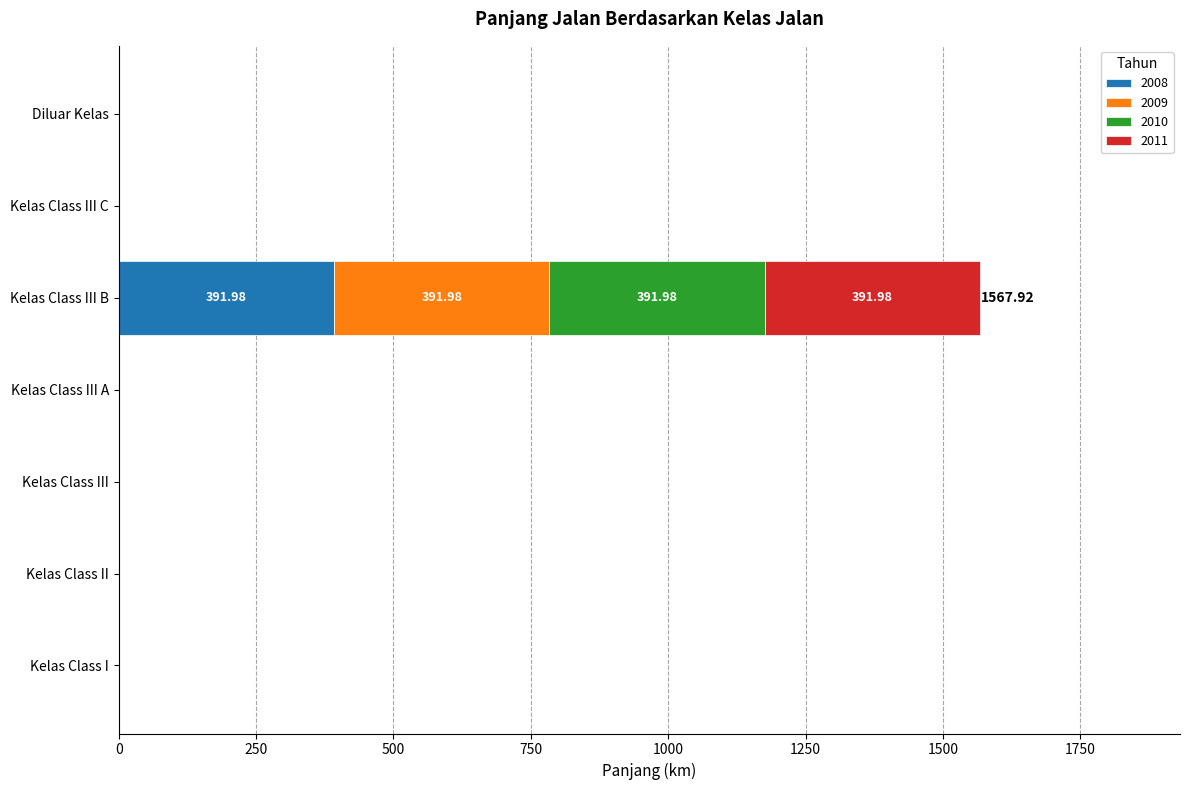

At which category is the sum across all series the highest?

Kelas Class III B